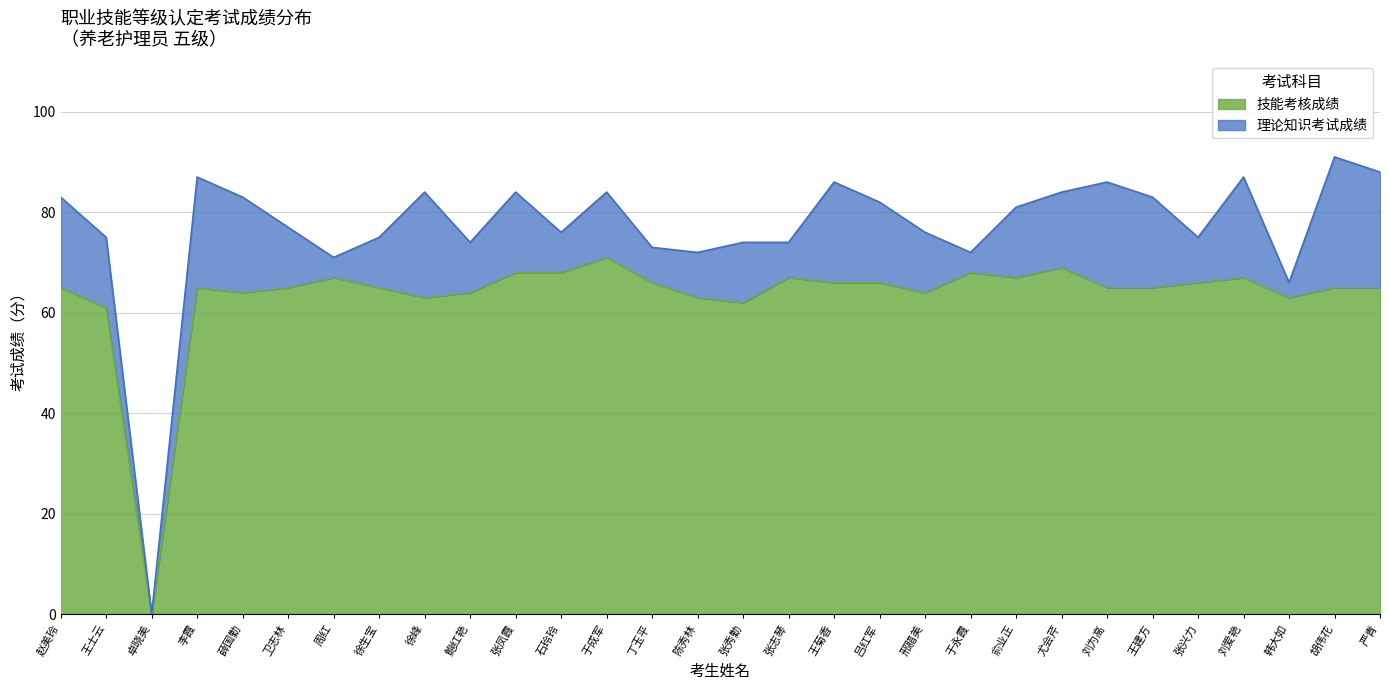

What position from the right is 刘爱艳?

4